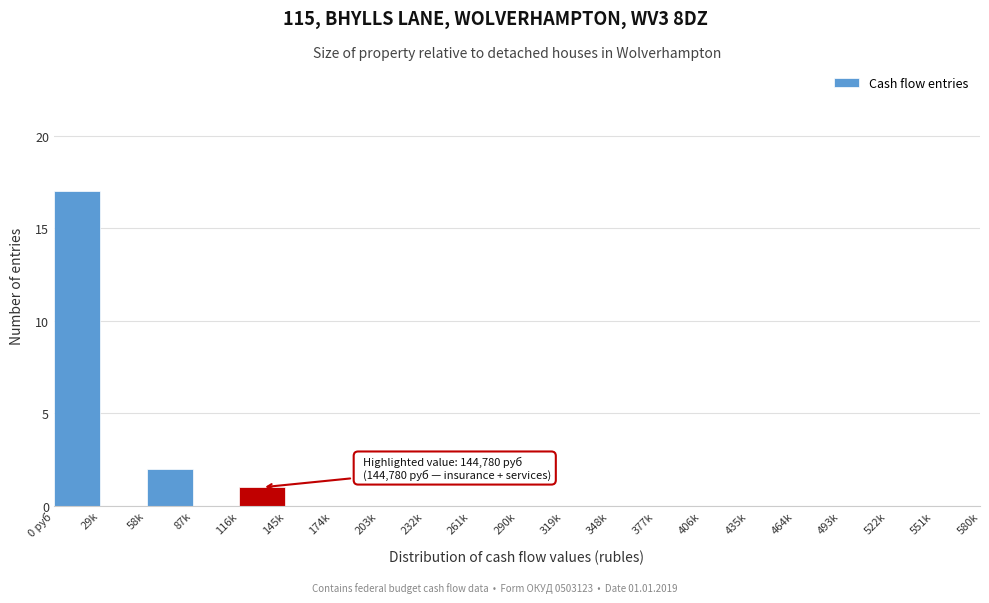

Reading left to right, transcribe all the data shown in this chart.

0 руб=17	29k=0	58k=2	87k=0	116k=1	145k=0	174k=0	203k=0	232k=0	261k=0	290k=0	319k=0	348k=0	377k=0	406k=0	435k=0	464k=0	493k=0	522k=0	551k=0